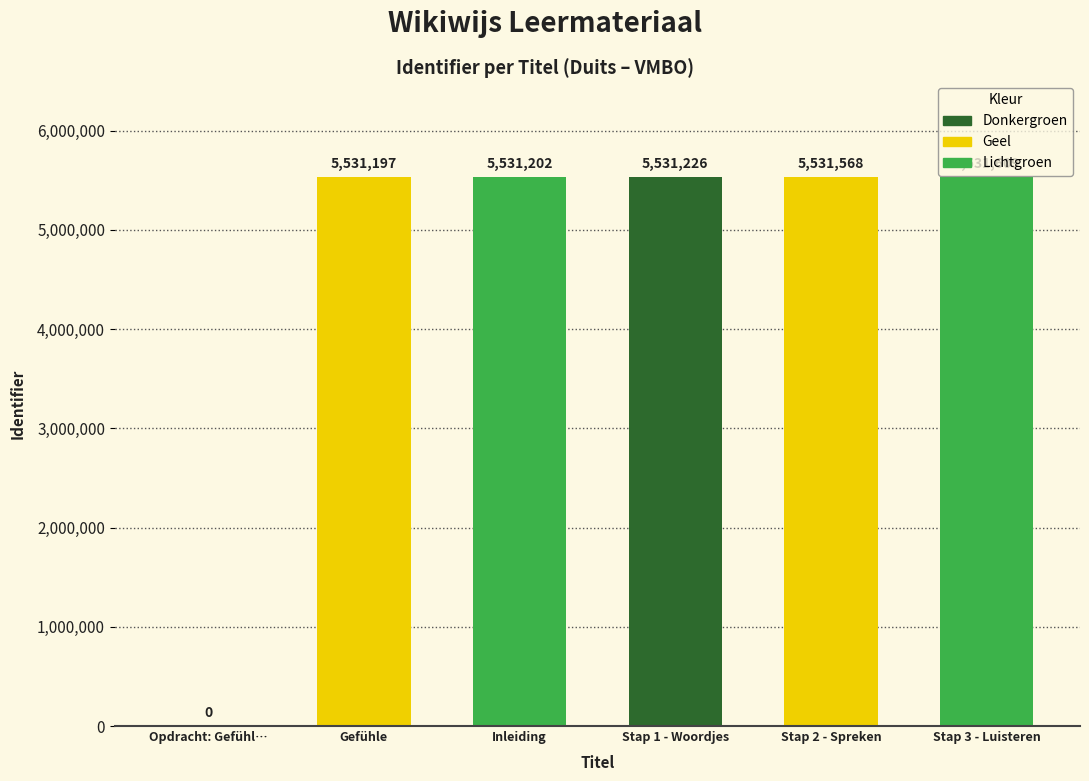

Count the number of categories in the chart.

6